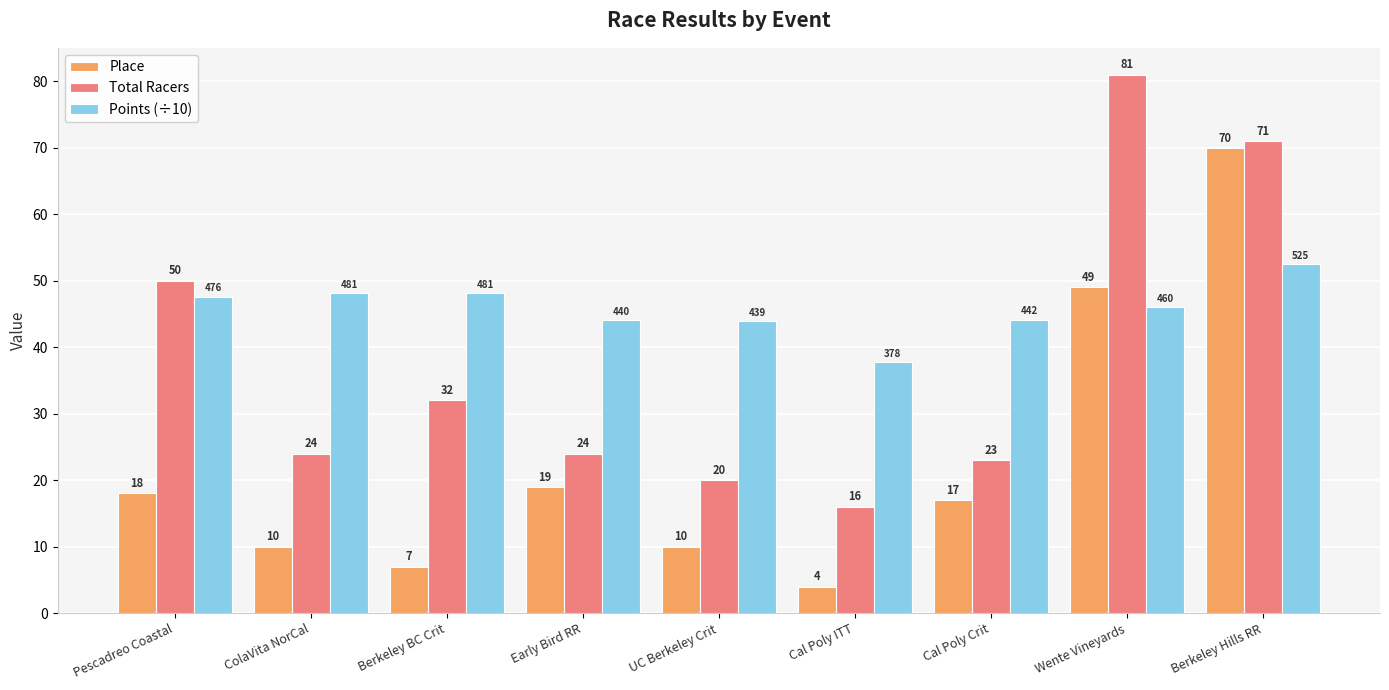

Does the chart contain any negative values?

No